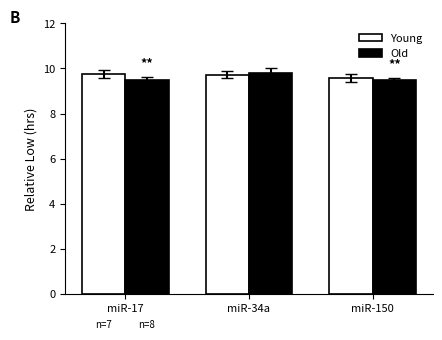

Is it true that Old equals 16.5 at miR-17?

False